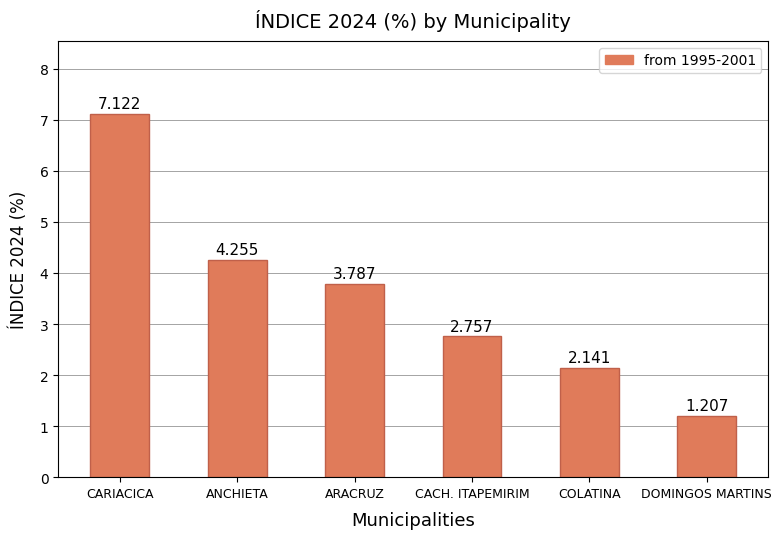

List the labels in order of value, largest first.

CARIACICA, ANCHIETA, ARACRUZ, CACH. ITAPEMIRIM, COLATINA, DOMINGOS MARTINS